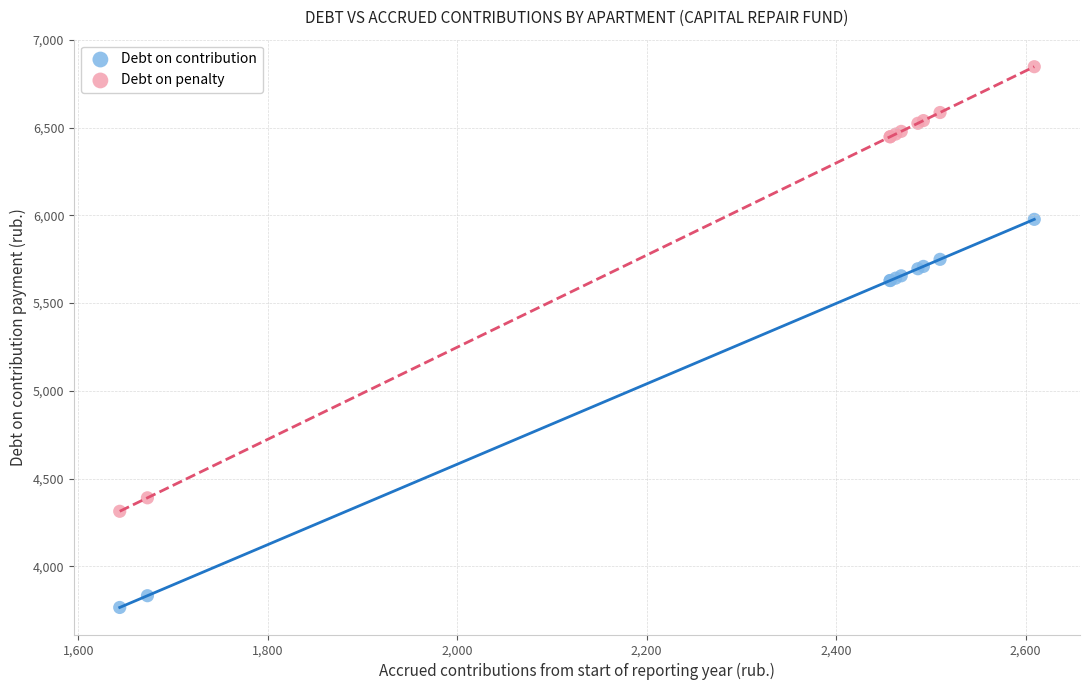

Which series reaches the maximum Y coordinate?

Debt on penalty